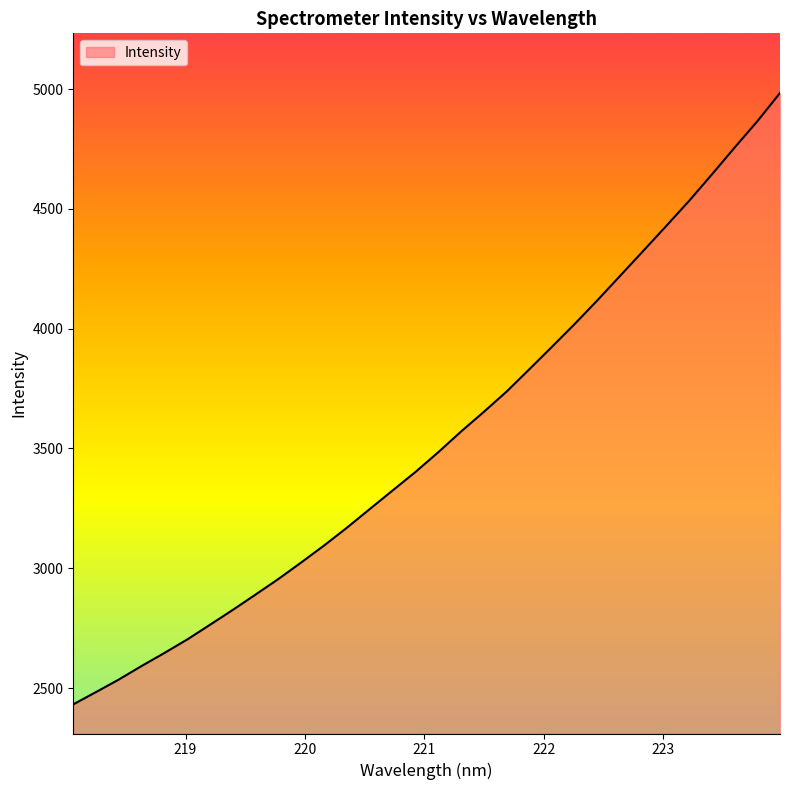

What is the smallest value displayed?

2431.7